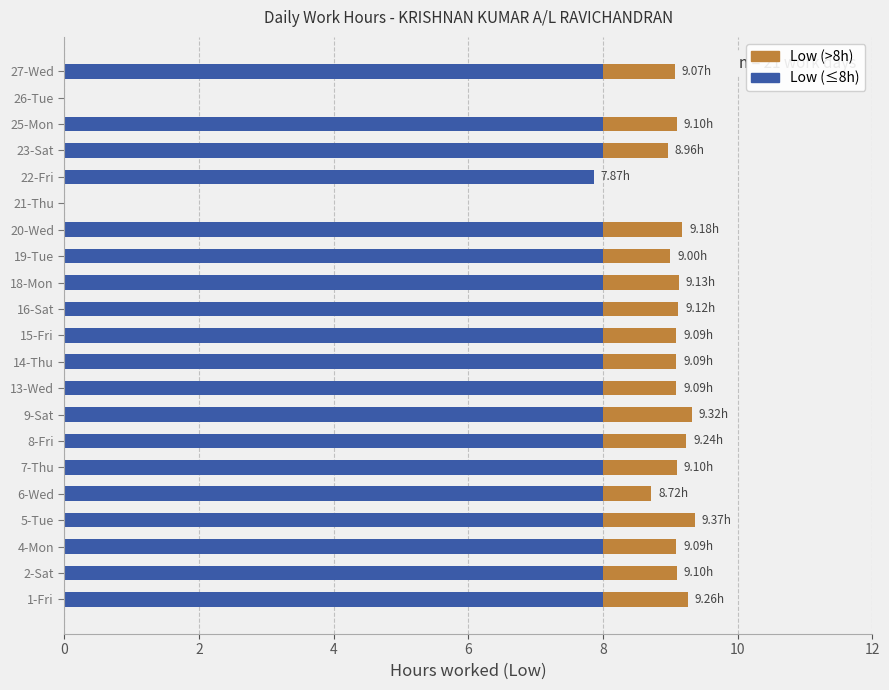

What is the sum of the Low (≤8h) values at 27-Wed and 13-Wed?

16.0